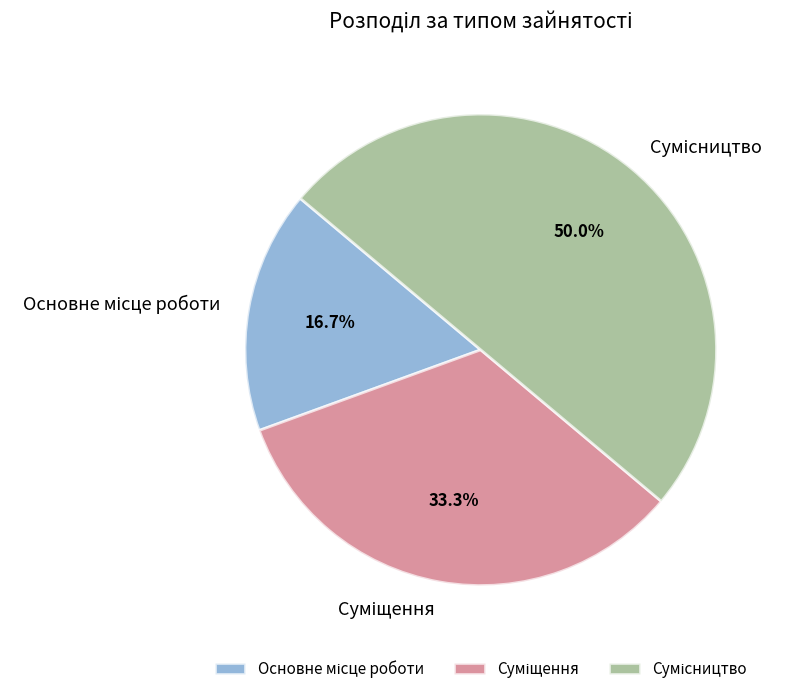

The Суміщення slice represents 33% of the pie. True or false?

True